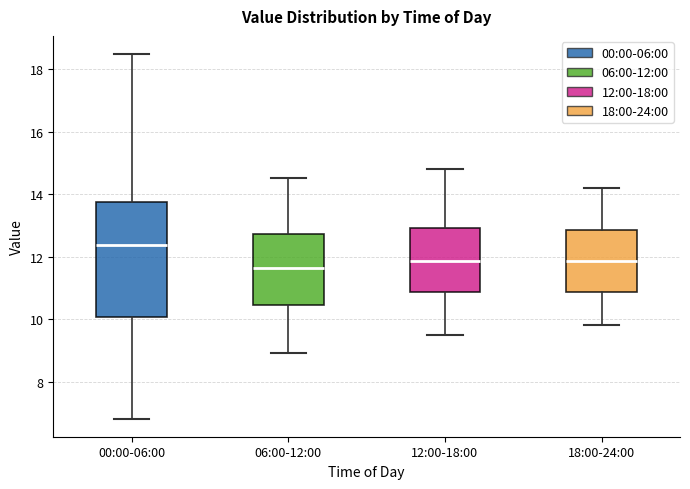

Which box is the tallest, from its lower edge to its upper edge?

00:00-06:00